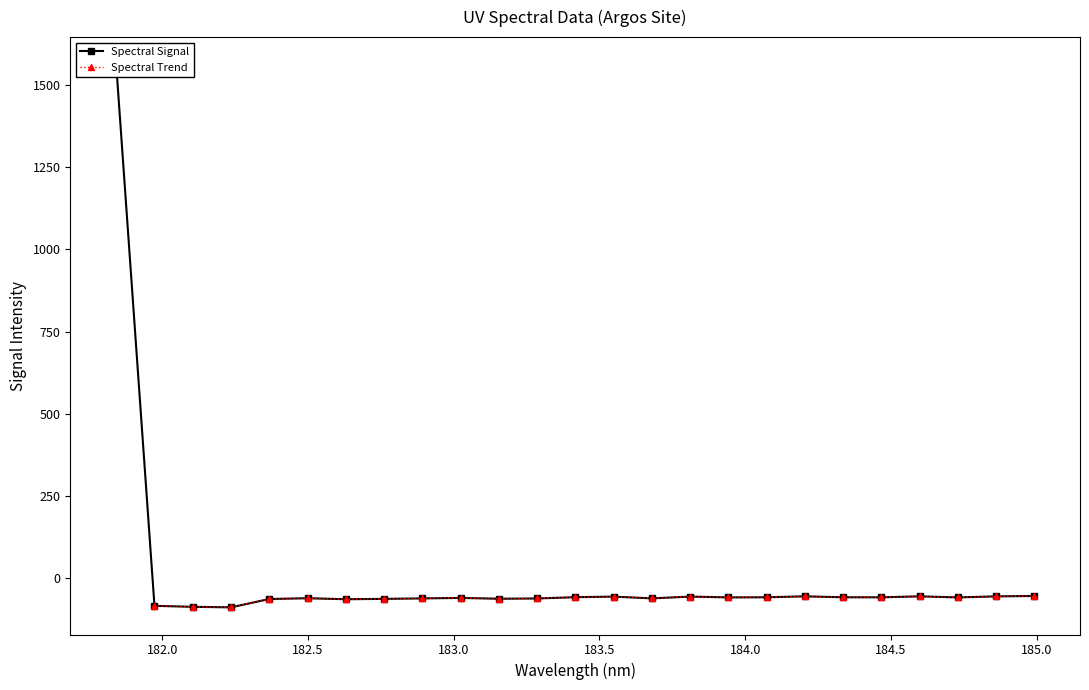

Between 184.3357763242 and 183.0238743082, which is larger?

184.3357763242